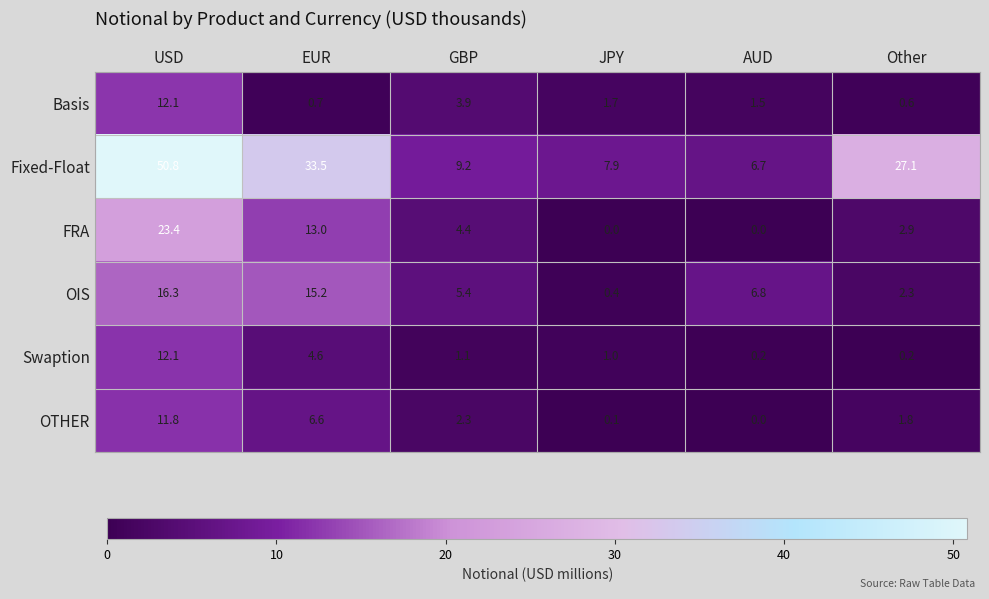

How many categories are shown in the chart?

6